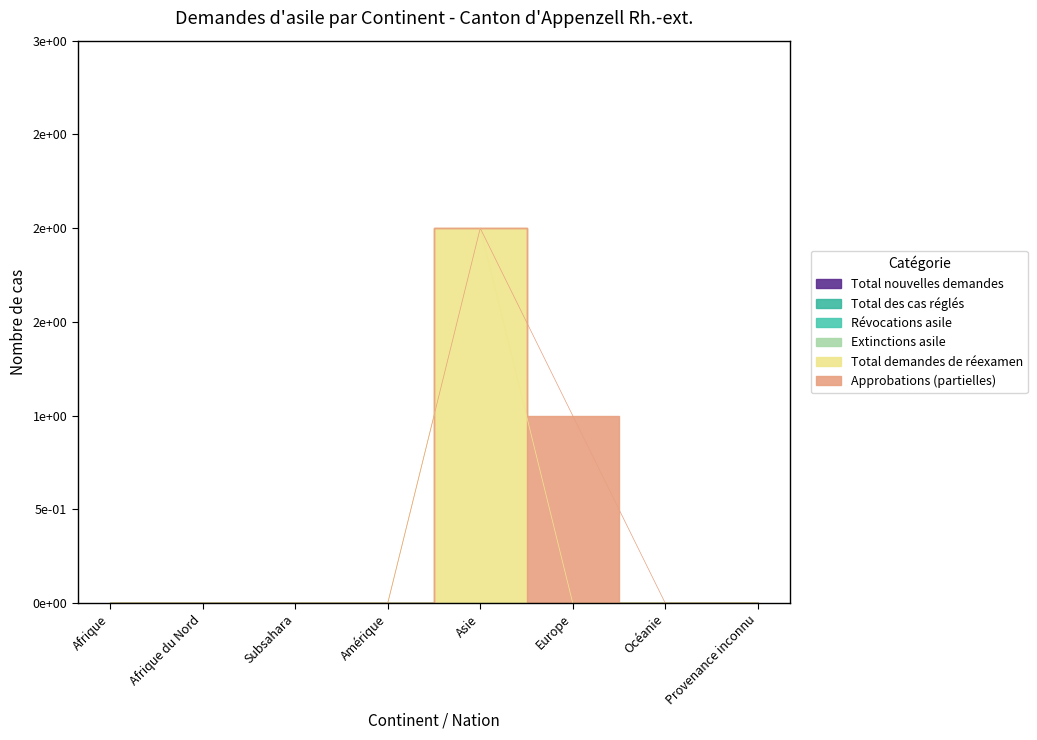

What is the label of the 2nd point from the left?

Afrique du Nord